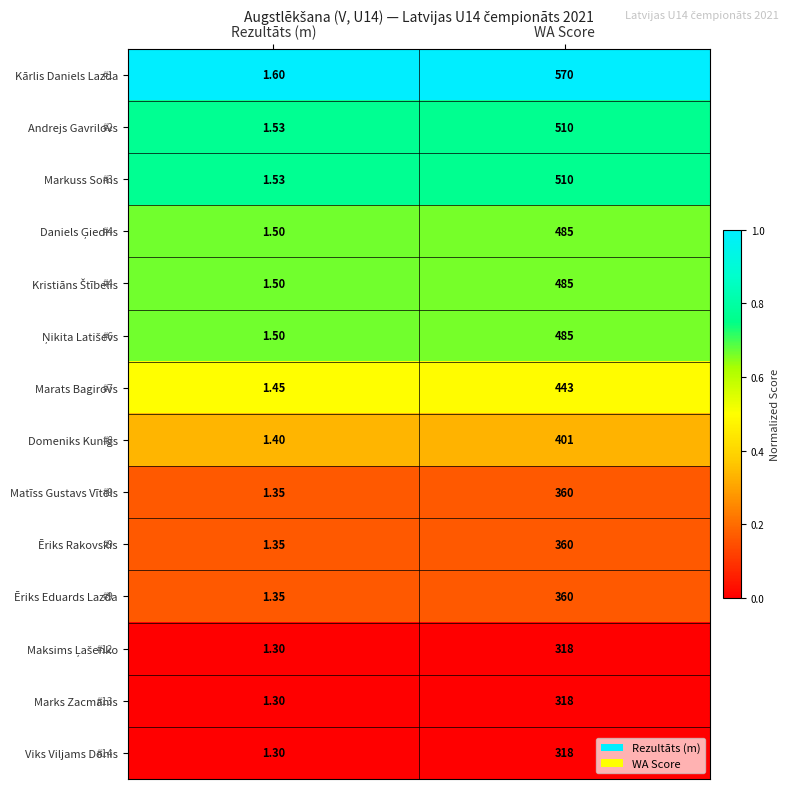

At which category does the chart reach its peak across all series?

WA Score